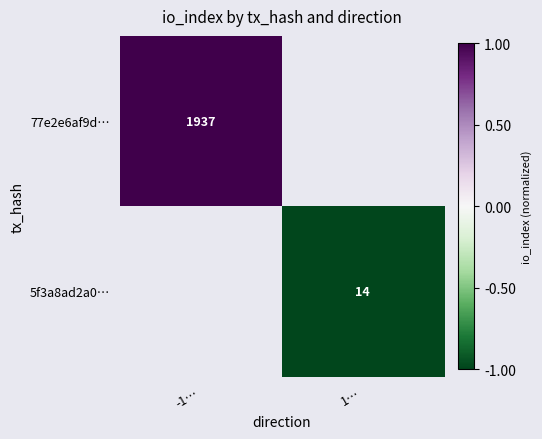

Is the value of 77e2e6af9d… at -1… greater than the value of 5f3a8ad2a0… at 1…?

Yes